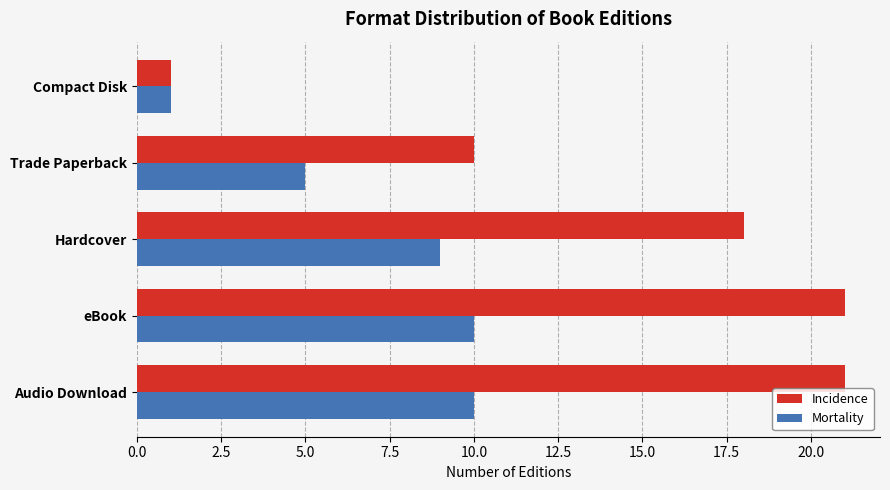

Which series changed the most between Hardcover and Trade Paperback?

Incidence